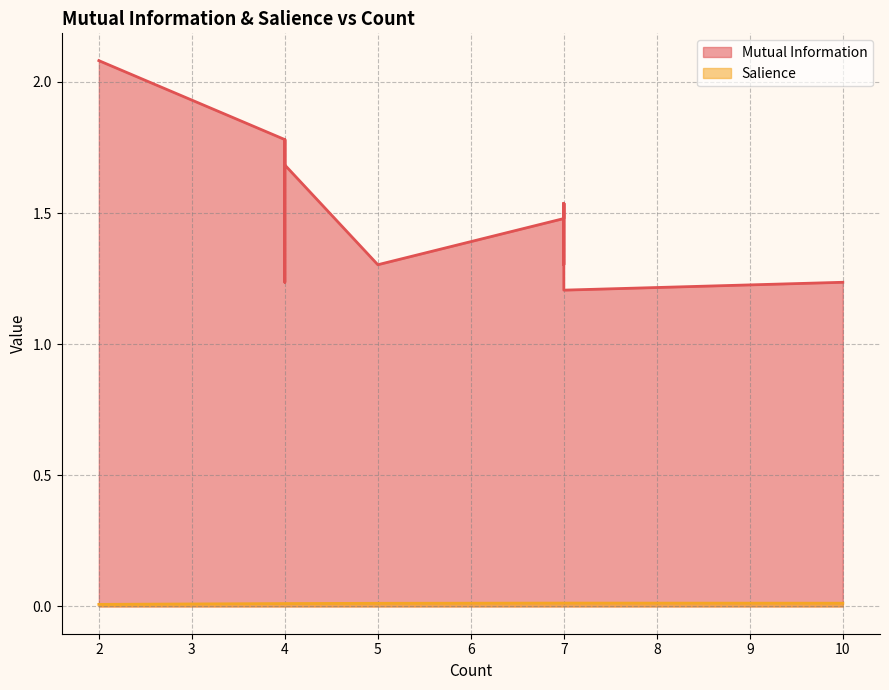

Rank the categories by Salience value from lowest to highest.

2, 2, 4, 4, 4, 4, 4, 5, 10, 7, 7, 7, 7, 7, 7, 7, 7